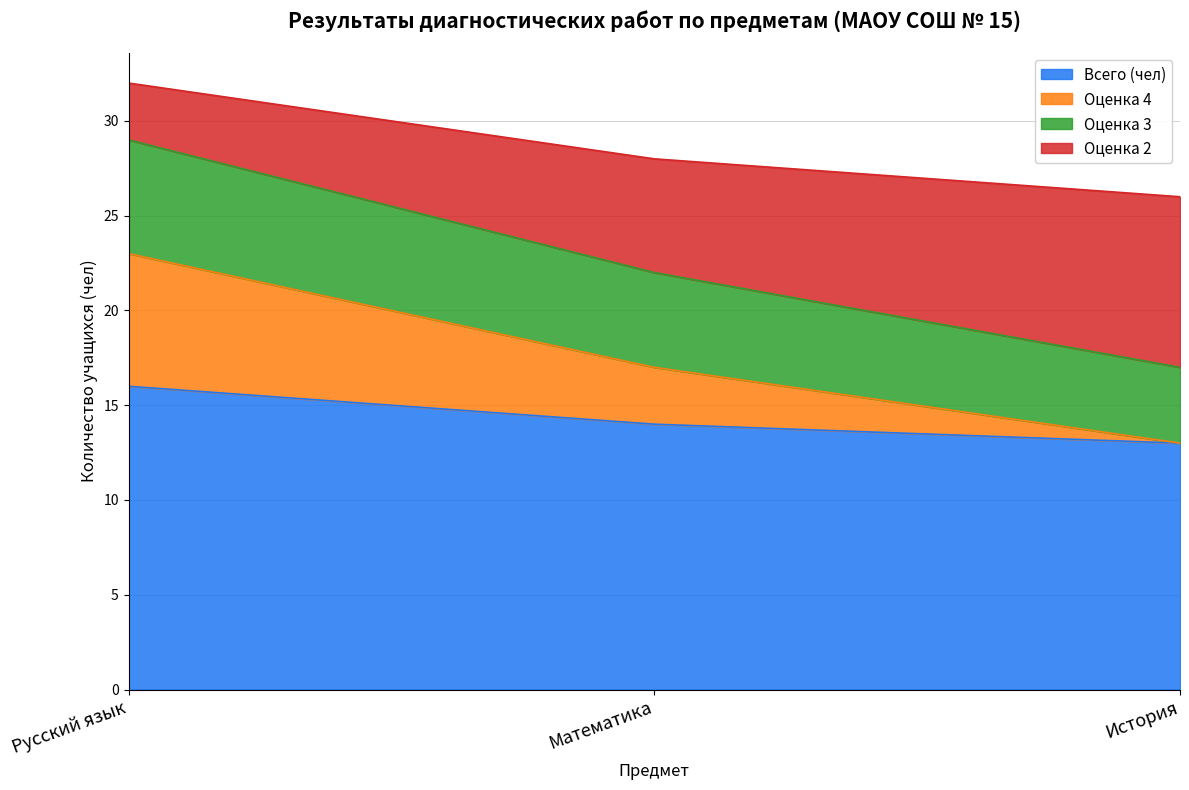

At which label does Оценка 4 first exceed 22?

Русский язык